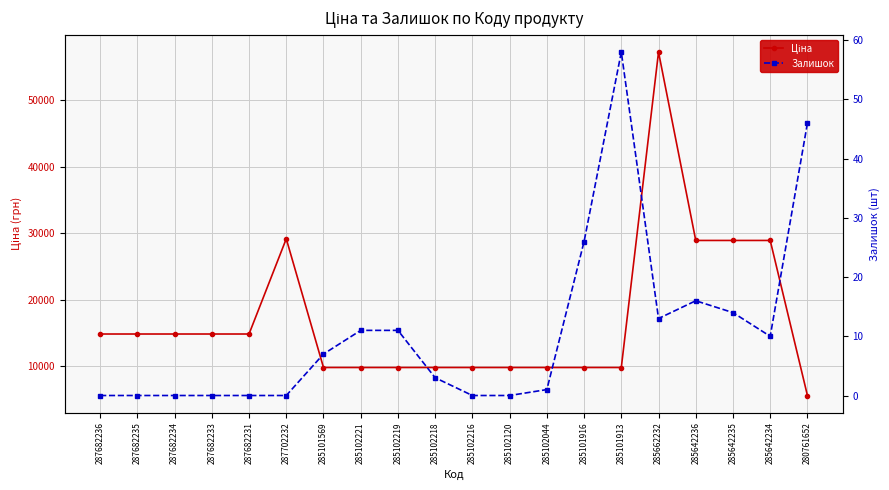

What value does the Ціна series have at 285101916?

9775.5